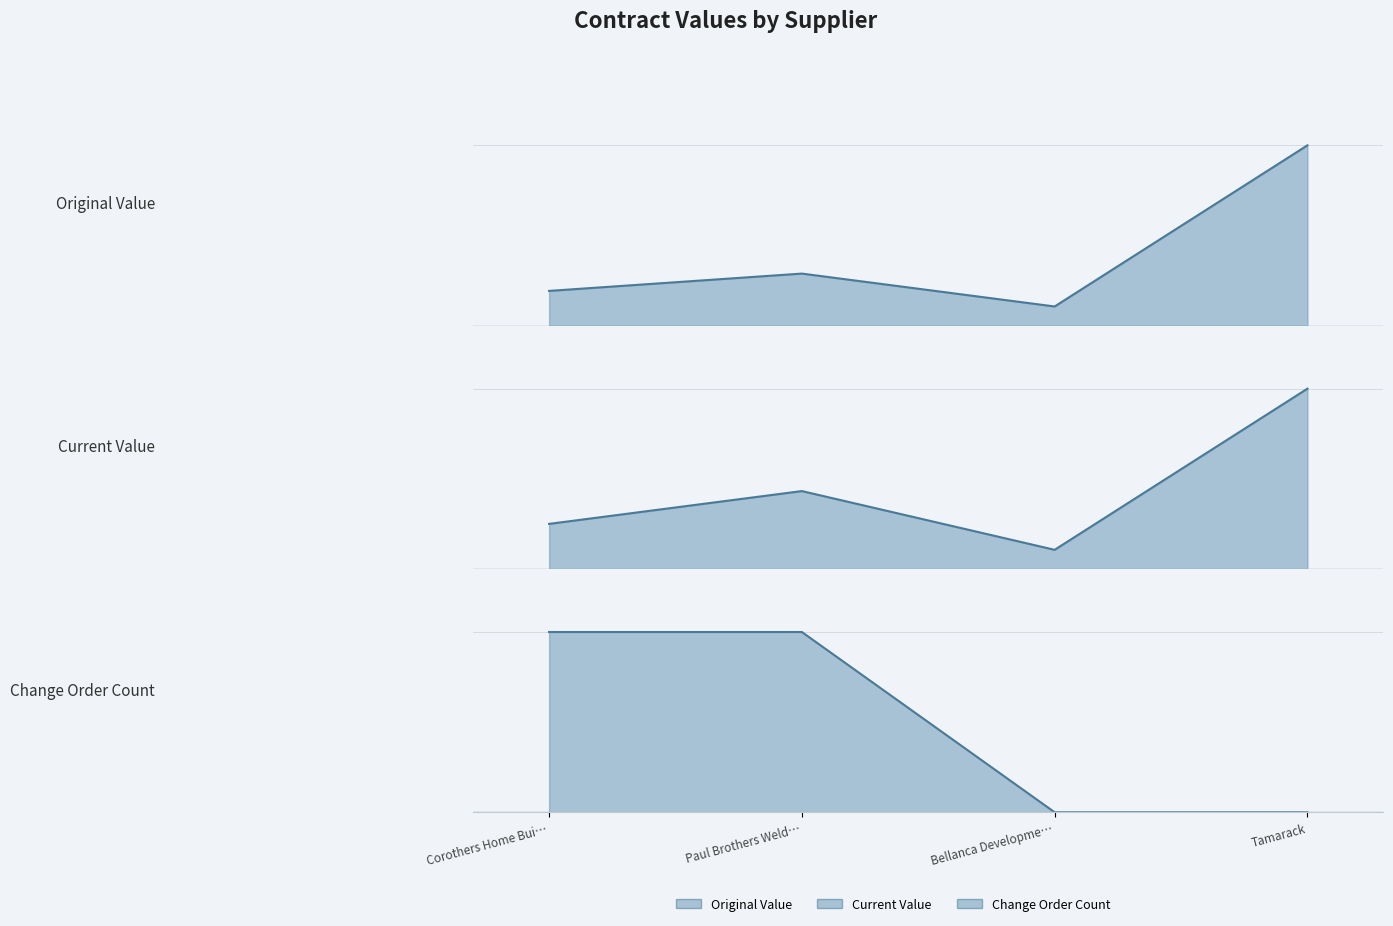

What is the label of the 3rd point from the left?

Bellanca Developme…